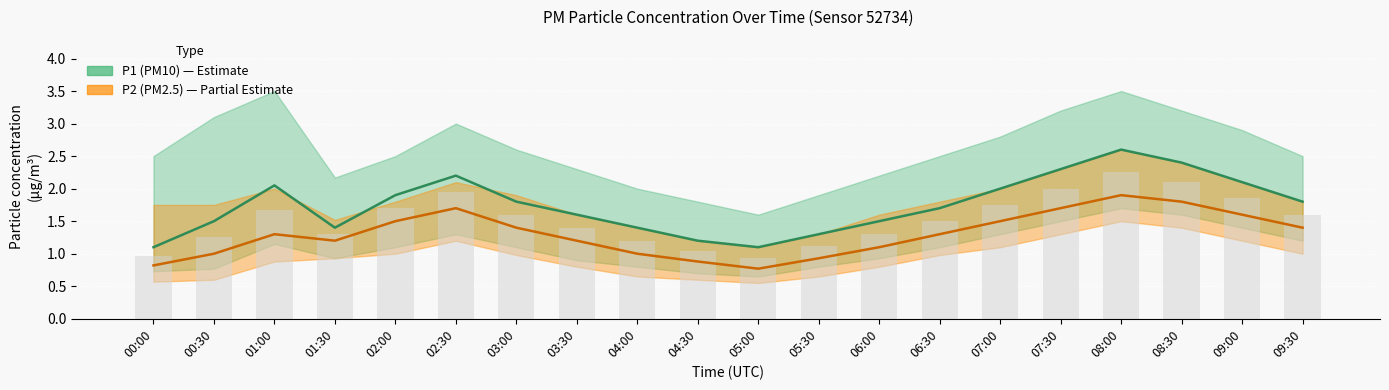

What is the sum of all P2_upper values?

36.0